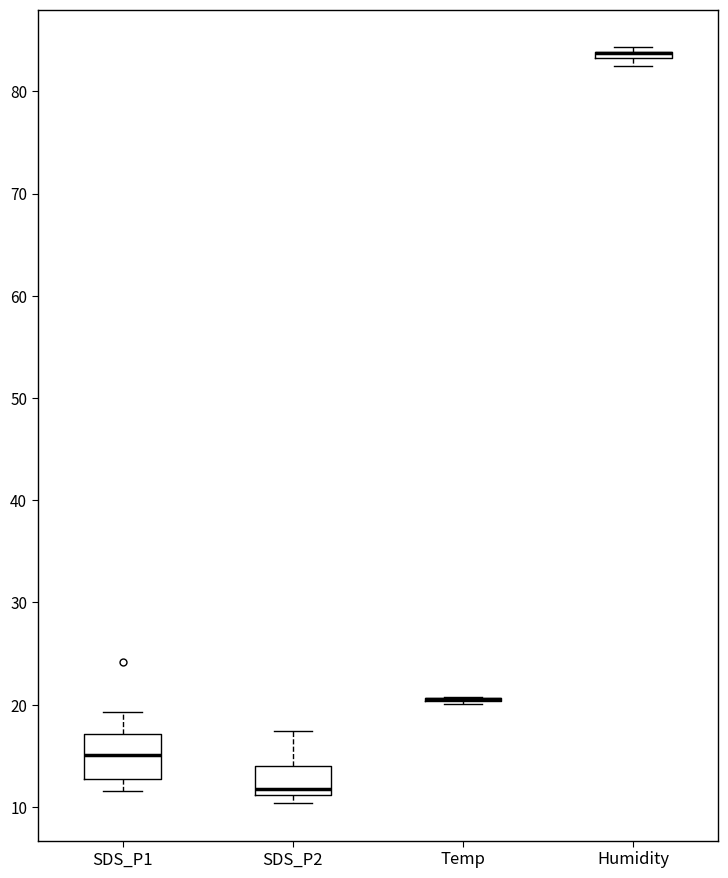

Where is the upper edge of the box for SDS_P1 on the y-axis? The values are not printed on the chart, so give them approximately, as read against the axis.

17